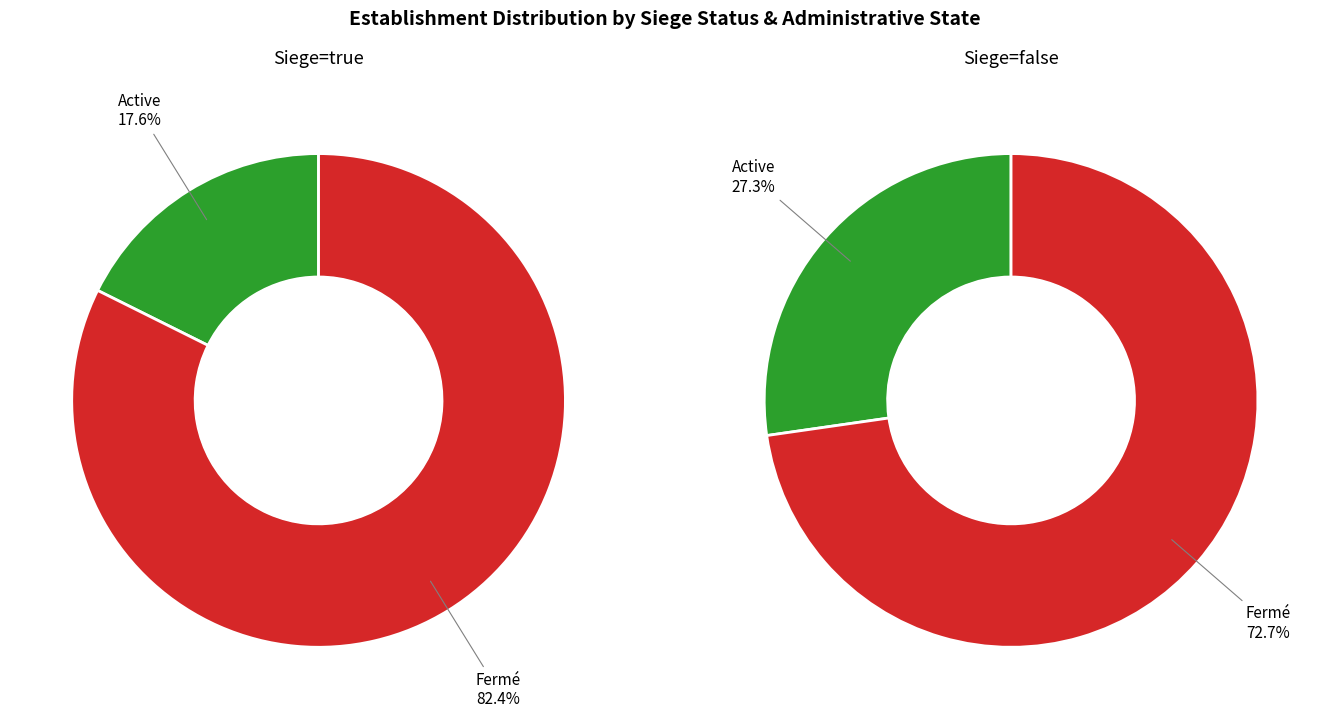

Is there any slice that represents more than half of the pie?

Yes